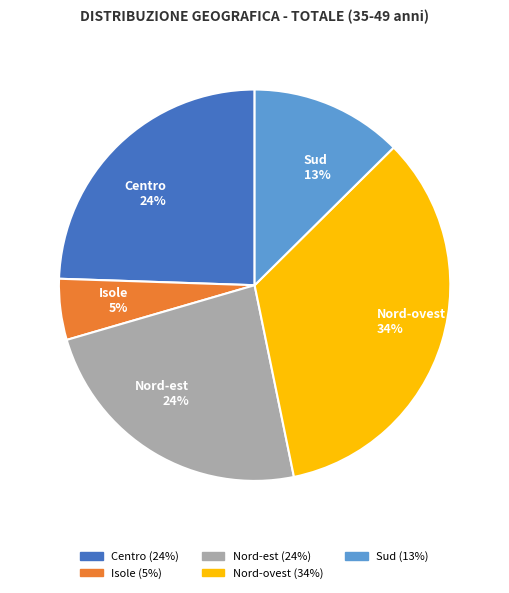

To the nearest percent, what is the average slice percentage?

20%